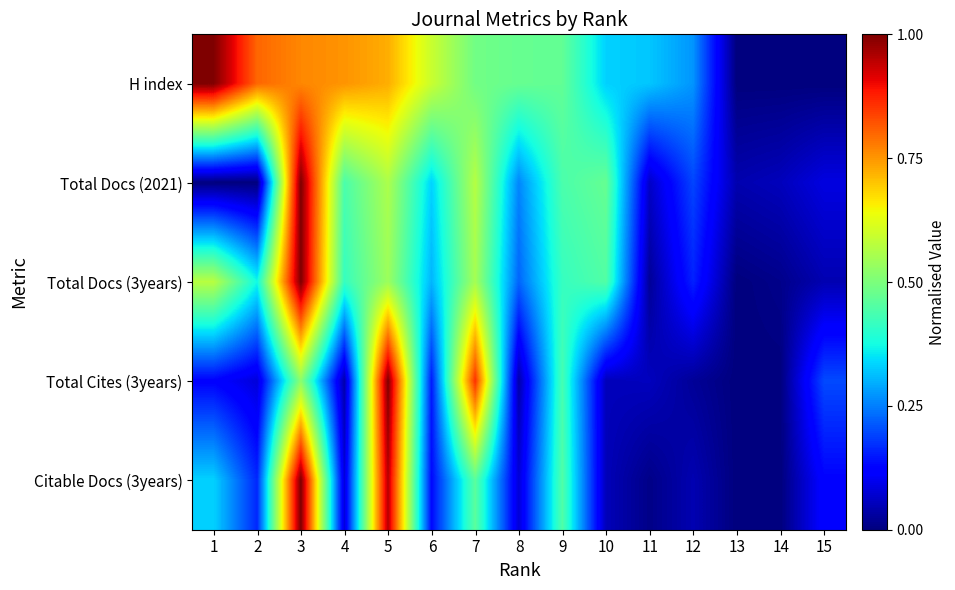

What is the total value across all series at 12?

0.7